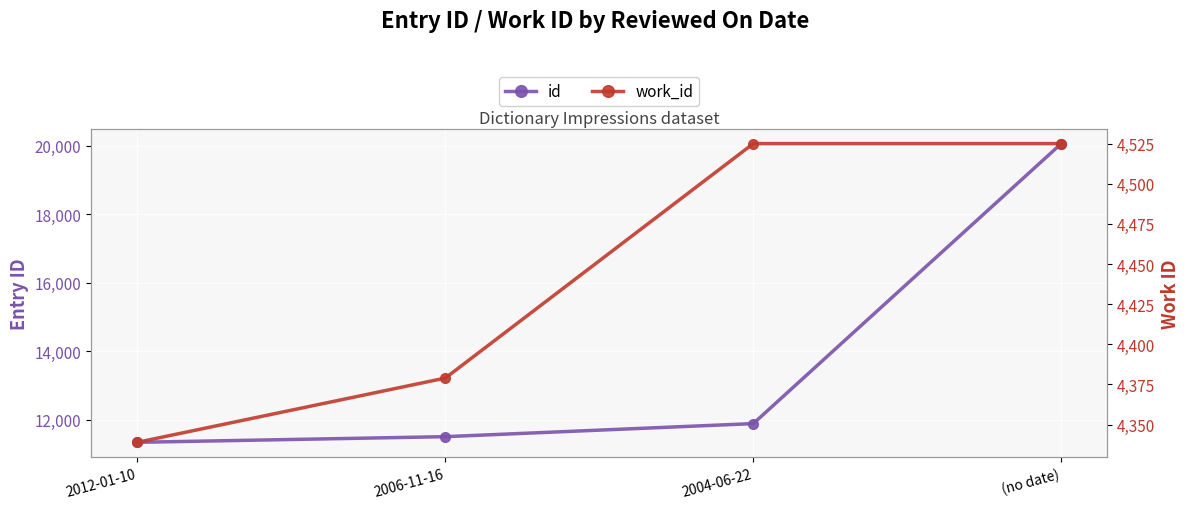

Which category has the highest value across all series?

(no date)